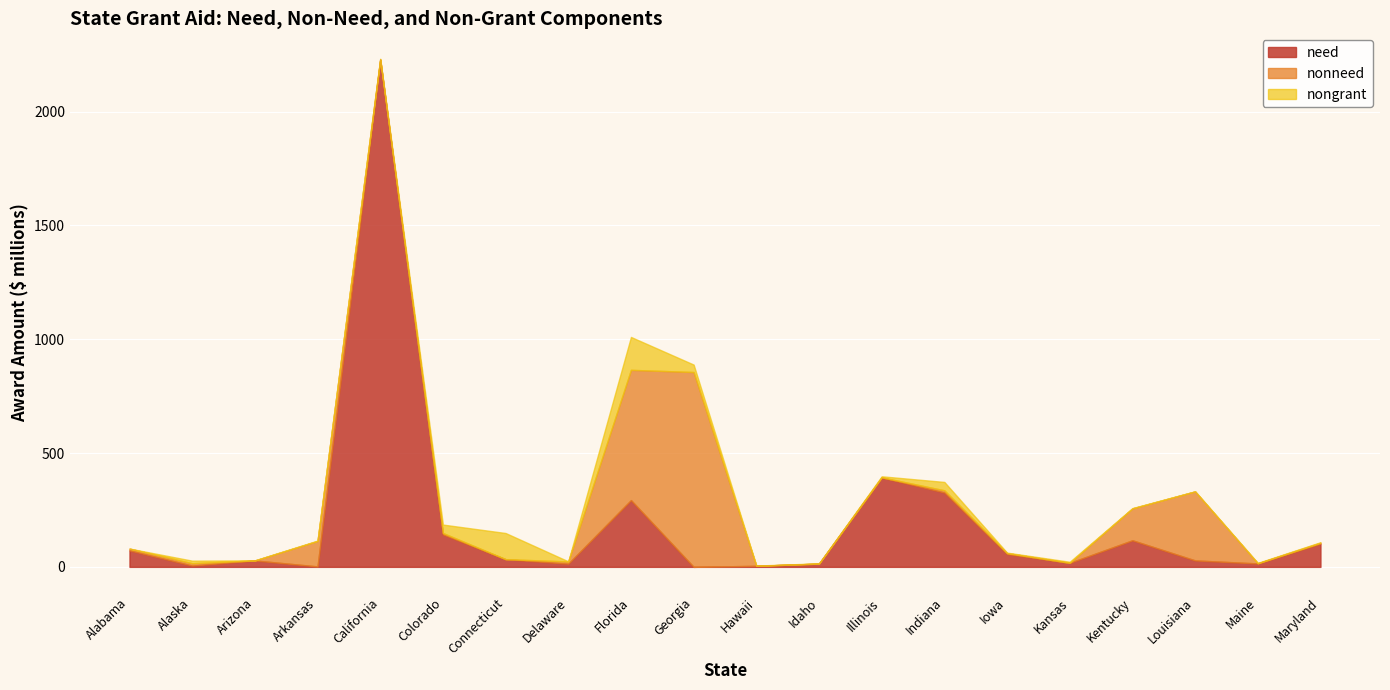

How many values in the nongrant series exceed 2222495?

9